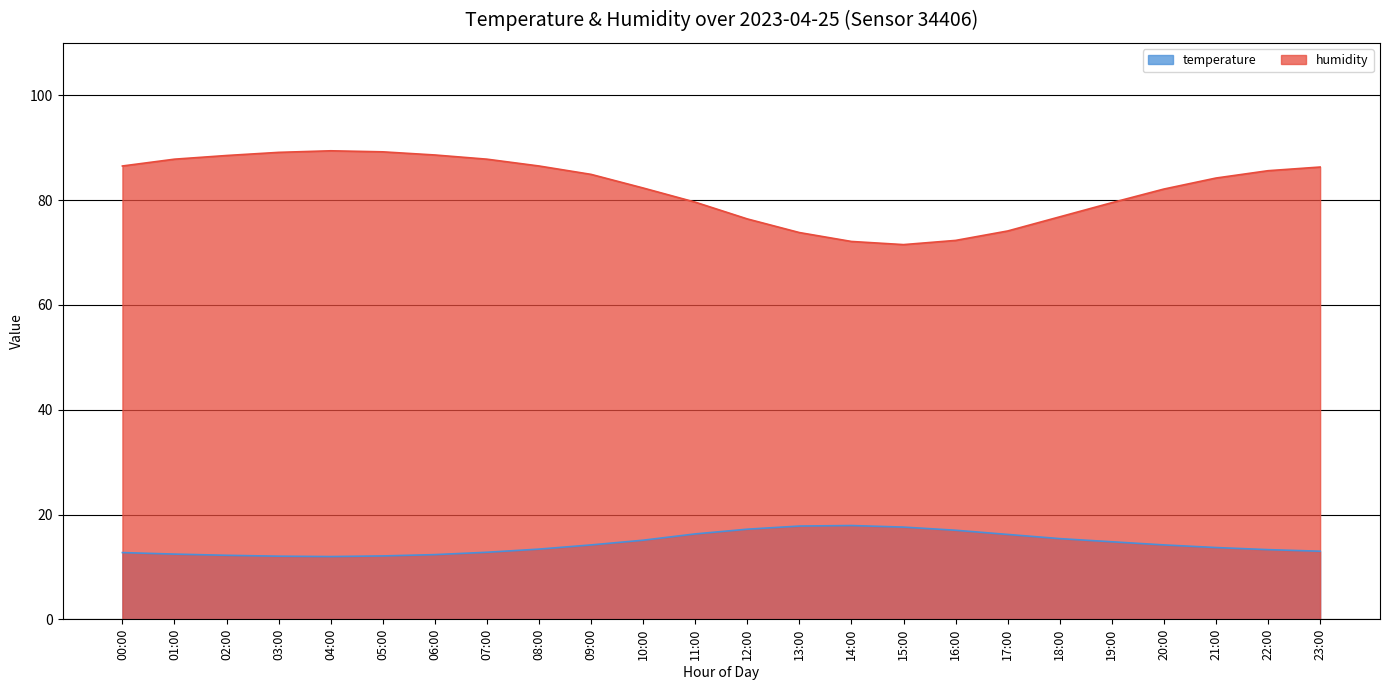

At 13:00, list the series in order from largest to smallest.

humidity, temperature